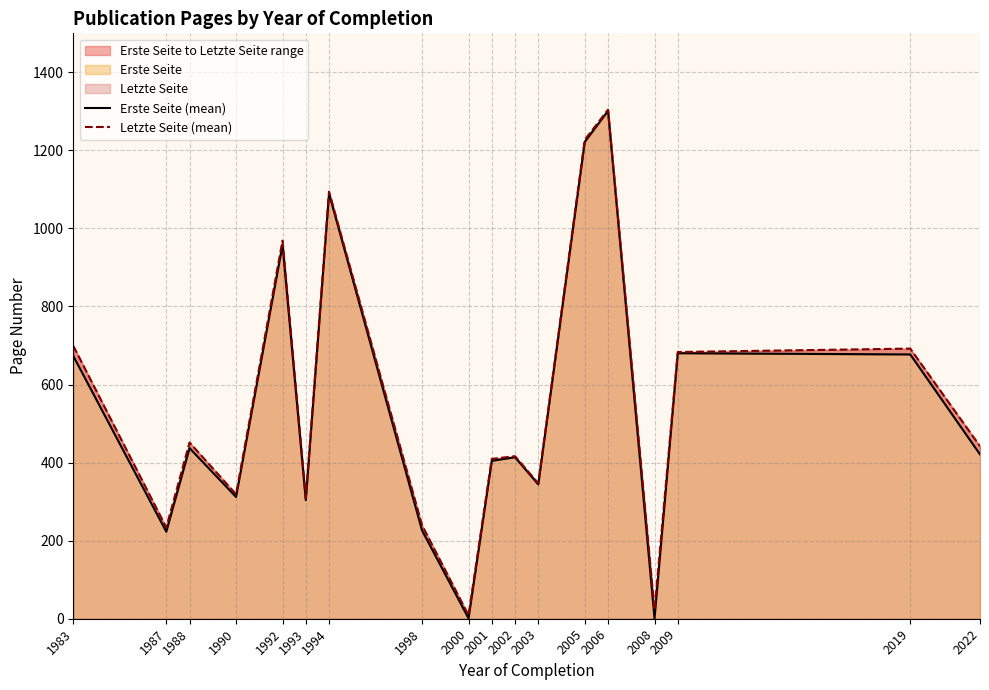

List the series in order of their peak value, highest first.

Letzte Seite (mean), Erste Seite (mean)